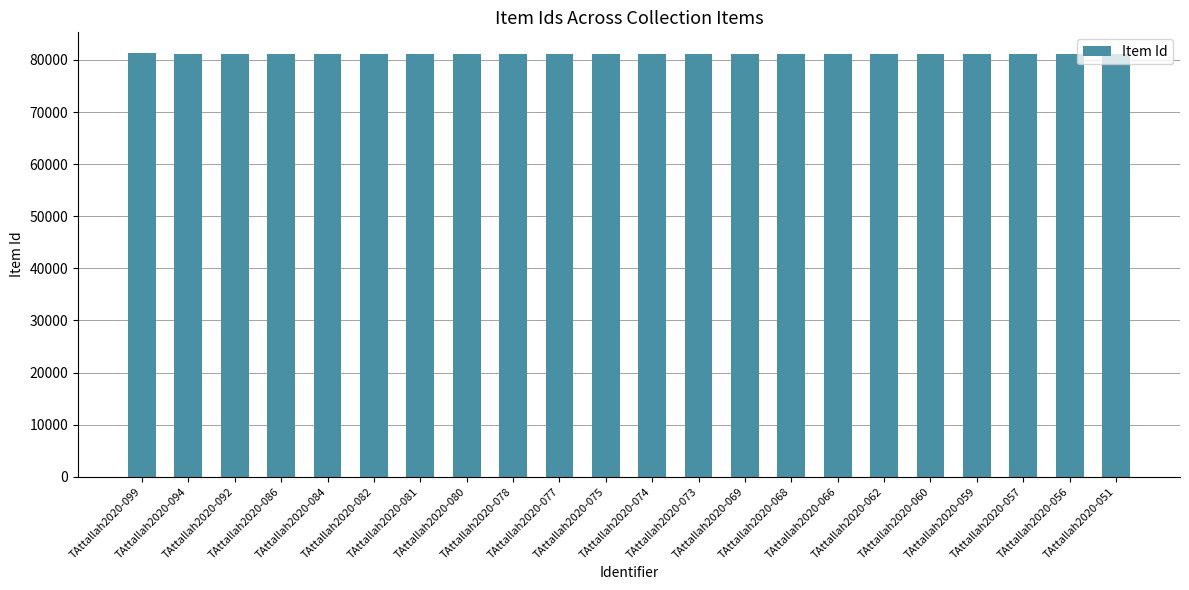

At which label does the data first exceed 81217?

TAttallah2020-099